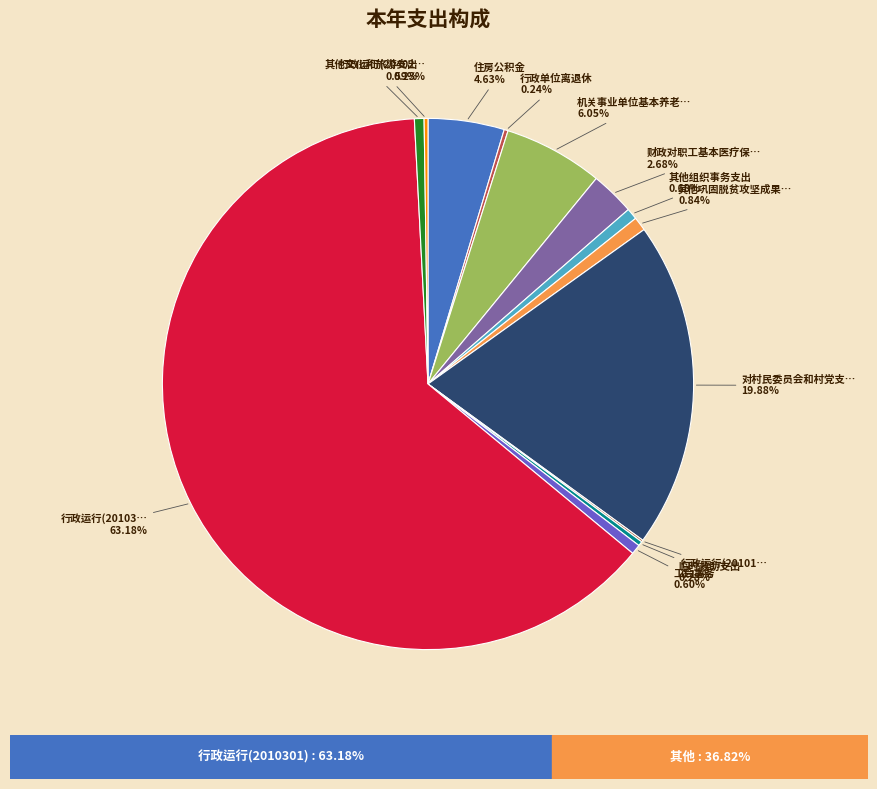

Is there any slice that represents more than half of the pie?

Yes